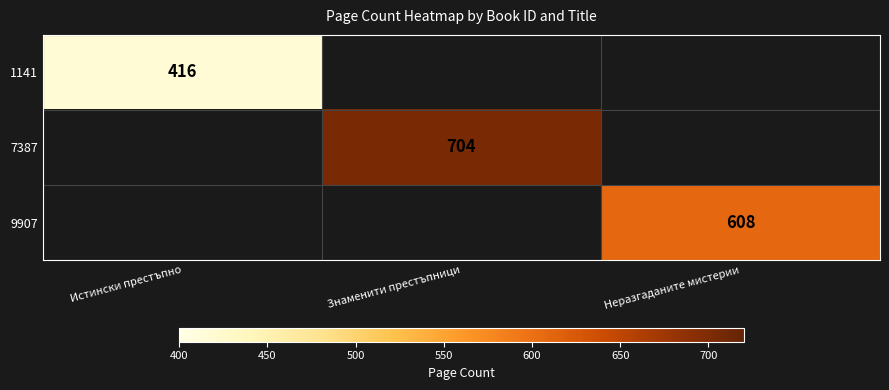

Is it true that 1141 equals 416 at Истински престъпно?

True